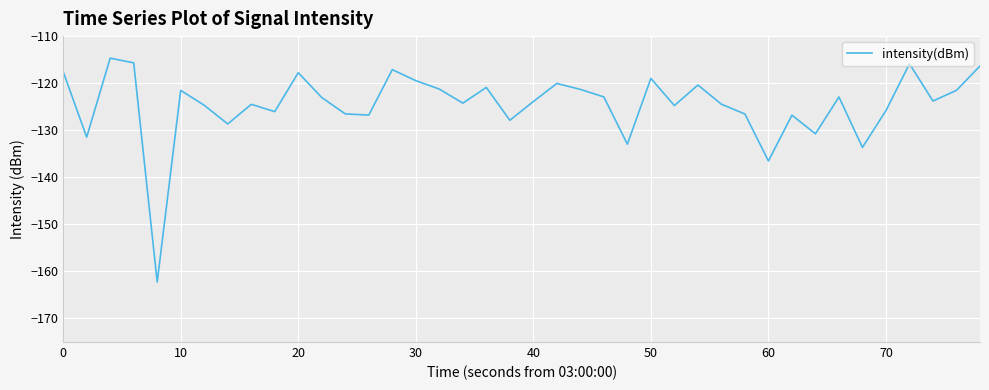

What is the maximum value shown in the chart?

-114.7